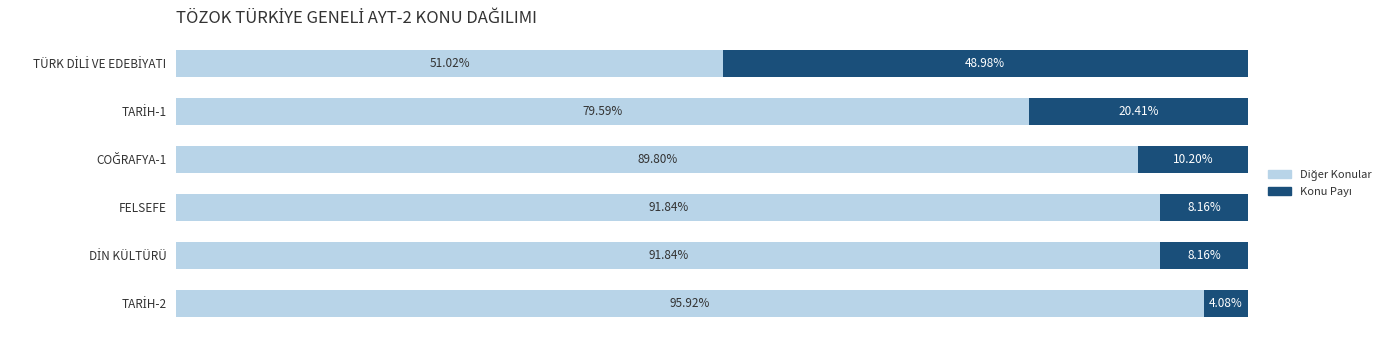

Rank the series by their average value, from highest to lowest.

Diğer Konular, Konu Payı